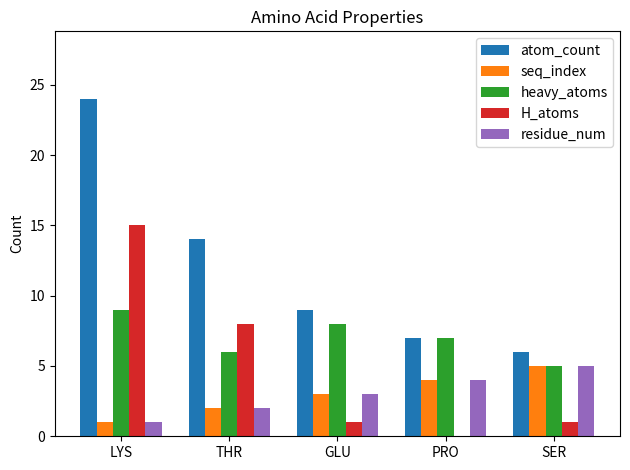

What is the maximum value shown in the chart?

24